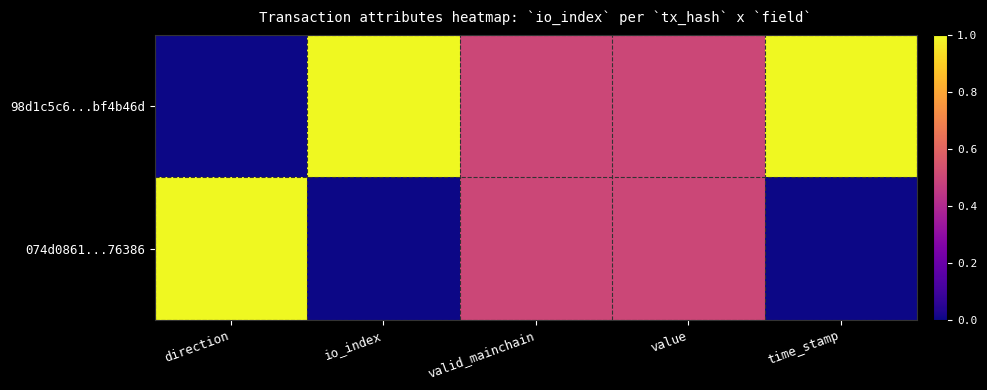

Rank the series by their average value, from lowest to highest.

074d0861...76386, 98d1c5c6...bf4b46d